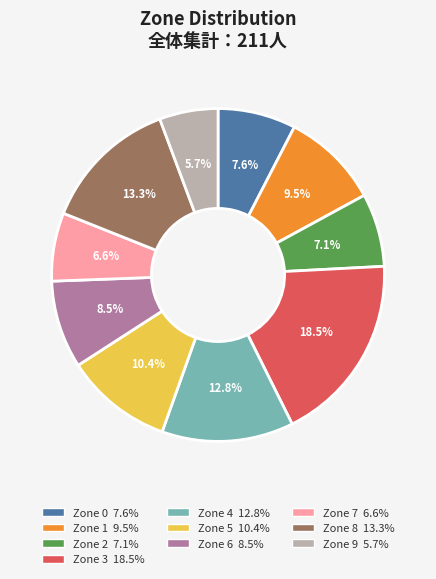

What is the smallest slice in the pie chart?

Zone 9